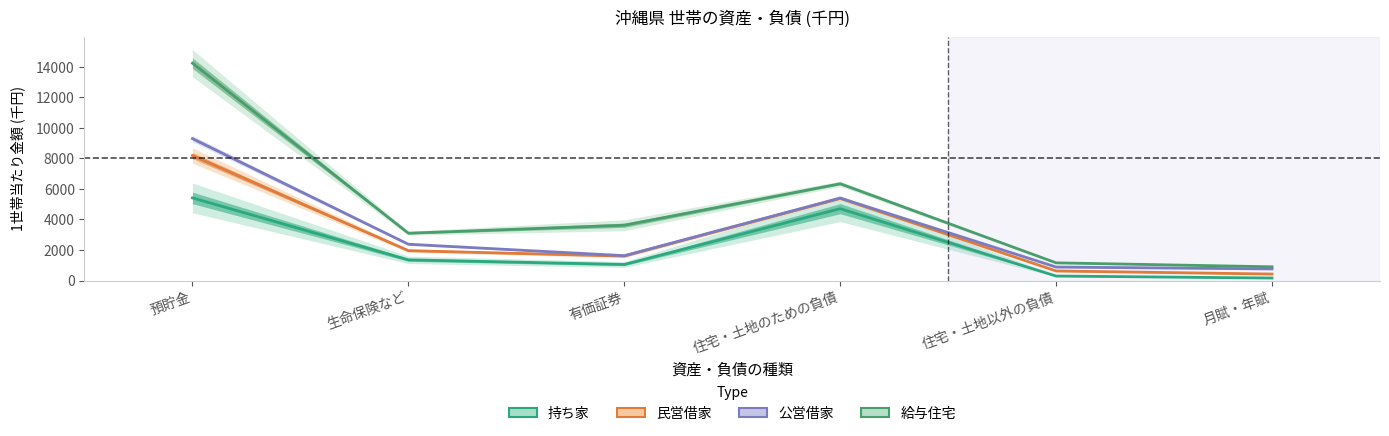

What are all the series names shown in the legend?

持ち家, 民営借家, 公営借家, 給与住宅